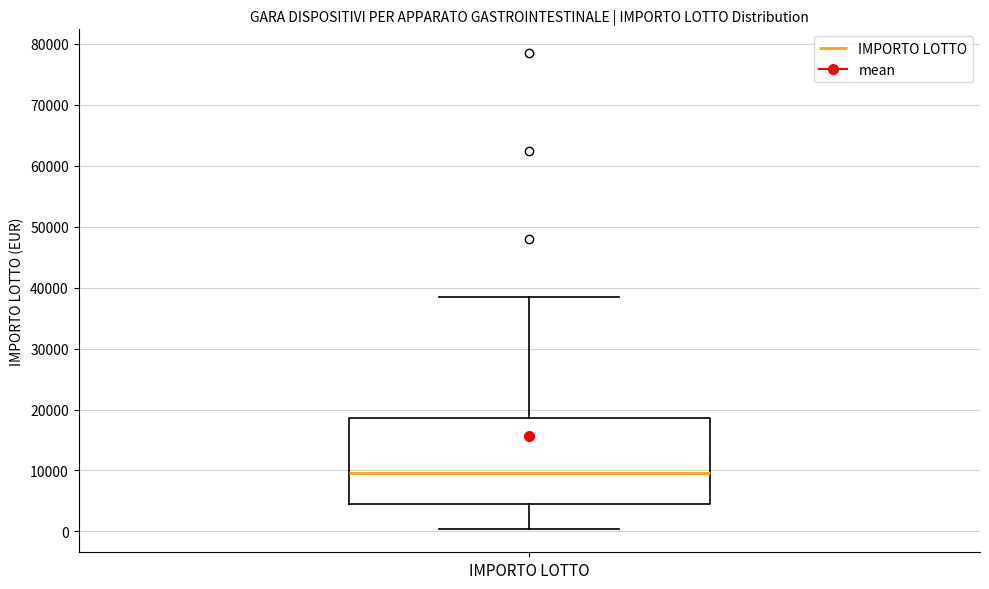

Where does the median line of the box for IMPORTO LOTTO sit on the y-axis? The values are not printed on the chart, so give them approximately, as read against the axis.

10000